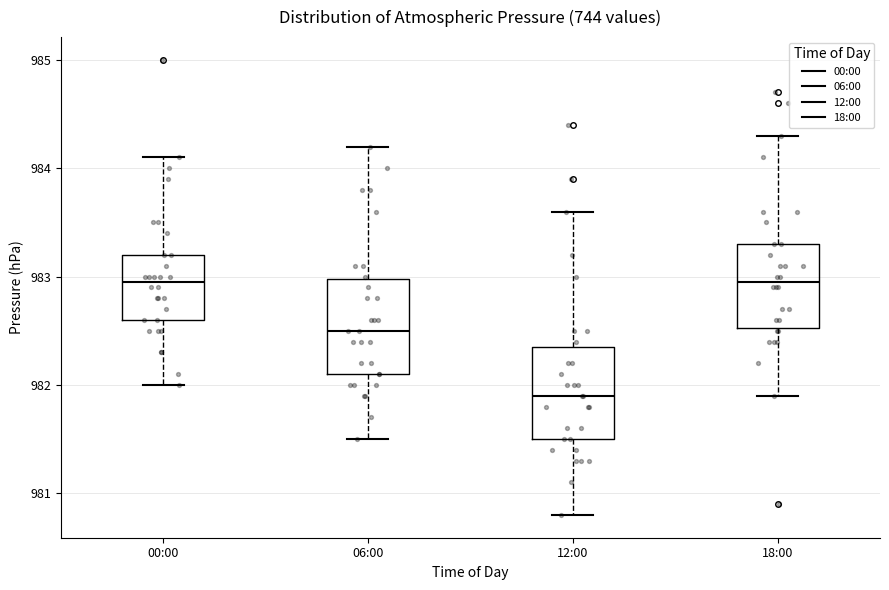

Reading left to right, read every box against the y-axis: the position of its median line, the range the box covers, and the ends of its whiskers. The values are not printed on the chart, so give them approximately, as read against the axis.

00:00: median 983.0, box 982.6 to 983.2, whiskers 982.0 to 984.1
06:00: median 982.5, box 982.1 to 983.0, whiskers 981.5 to 984.2
12:00: median 981.9, box 981.5 to 982.4, whiskers 980.8 to 983.6
18:00: median 983.0, box 982.5 to 983.3, whiskers 981.9 to 984.3